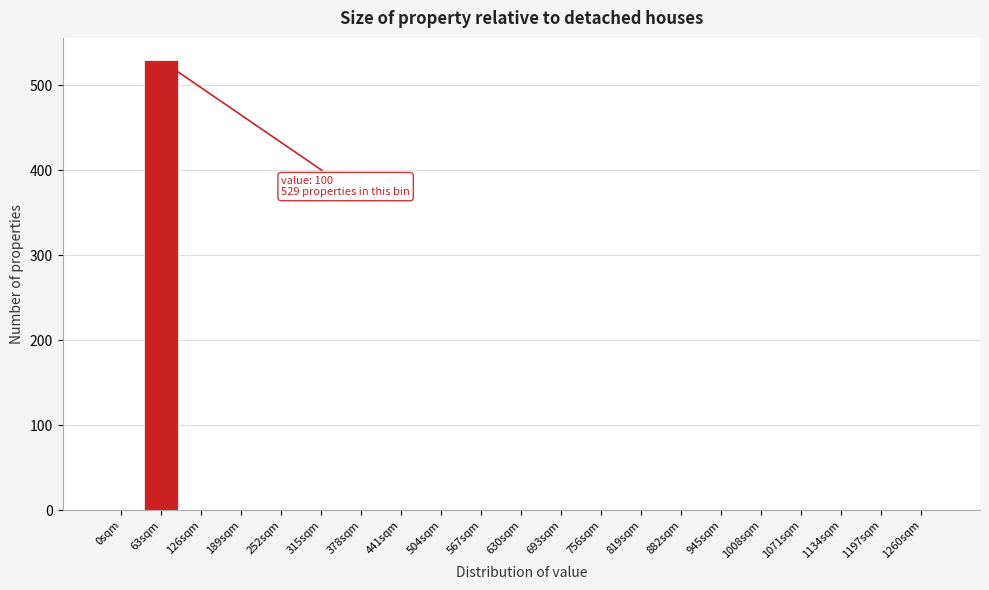

Reading left to right, transcribe all the data shown in this chart.

0sqm=0	63sqm=529	126sqm=0	189sqm=0	252sqm=0	315sqm=0	378sqm=0	441sqm=0	504sqm=0	567sqm=0	630sqm=0	693sqm=0	756sqm=0	819sqm=0	882sqm=0	945sqm=0	1008sqm=0	1071sqm=0	1134sqm=0	1197sqm=0	1260sqm=0